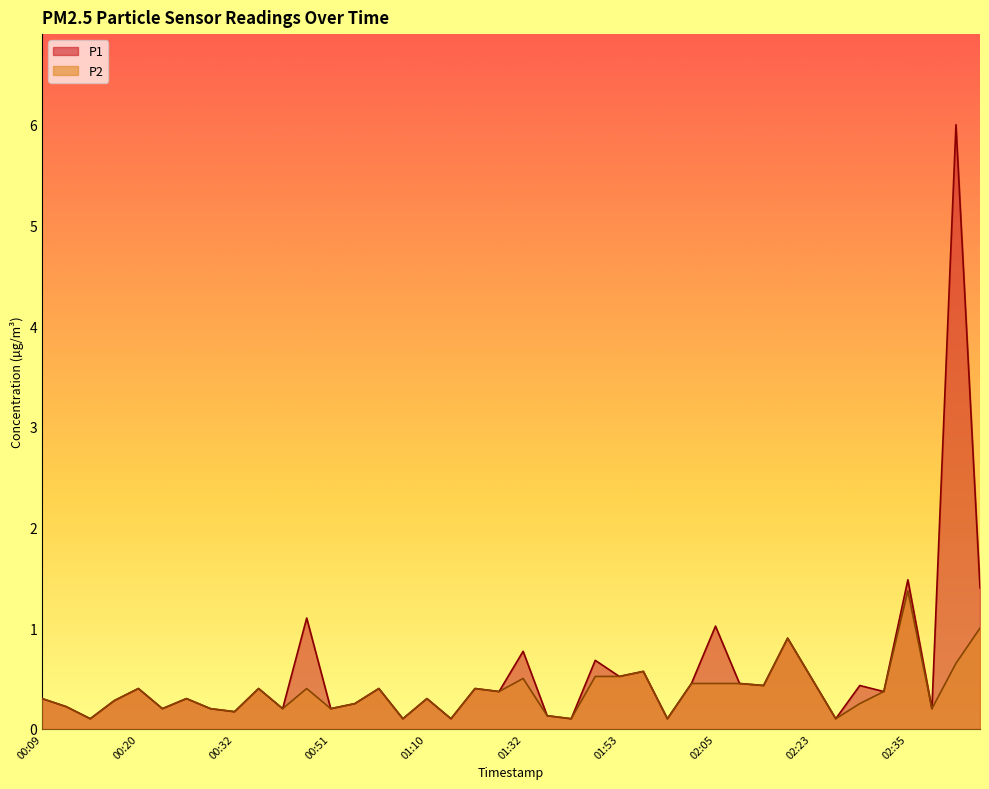

At which category does the chart reach its minimum across all series?

00:14